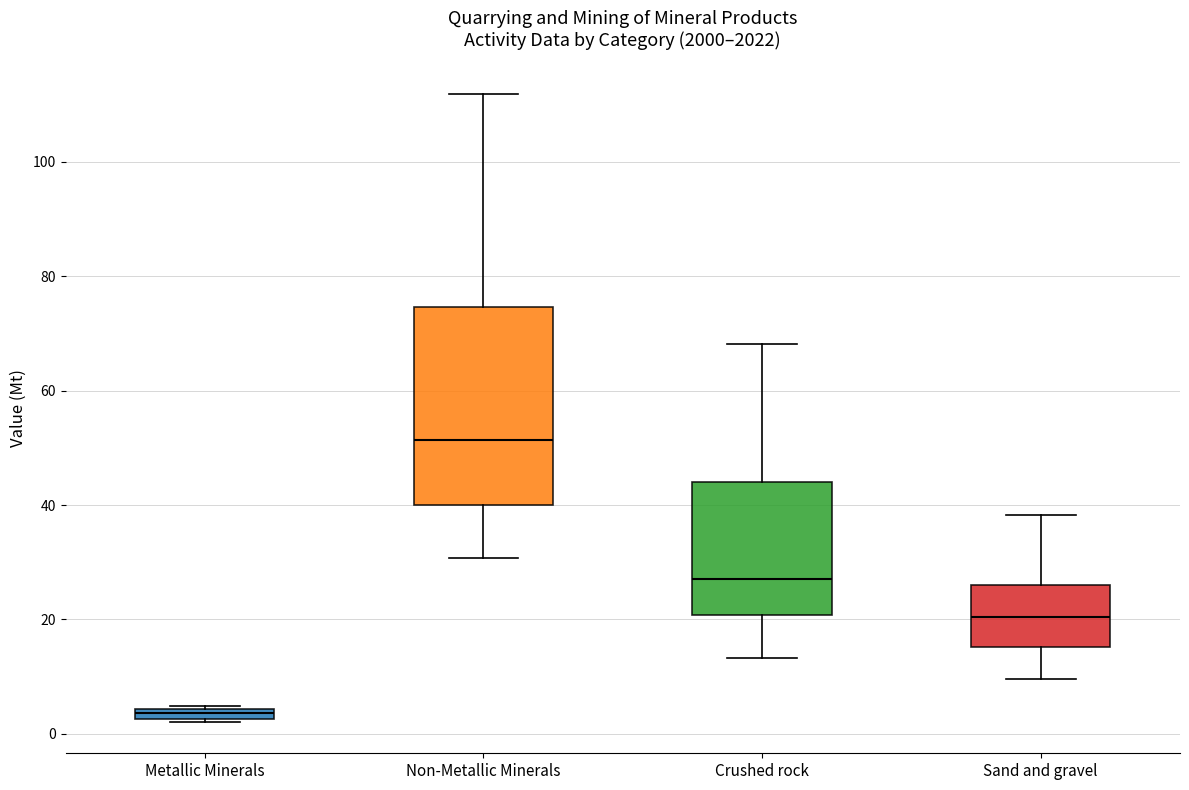

Which box's median line is the highest?

Non-Metallic Minerals